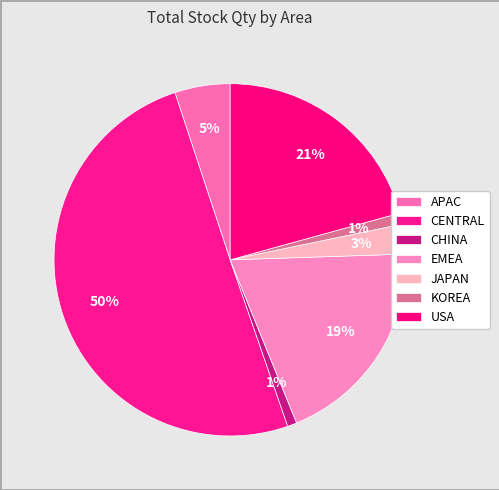

Does CENTRAL represent more than half of the total?

Yes